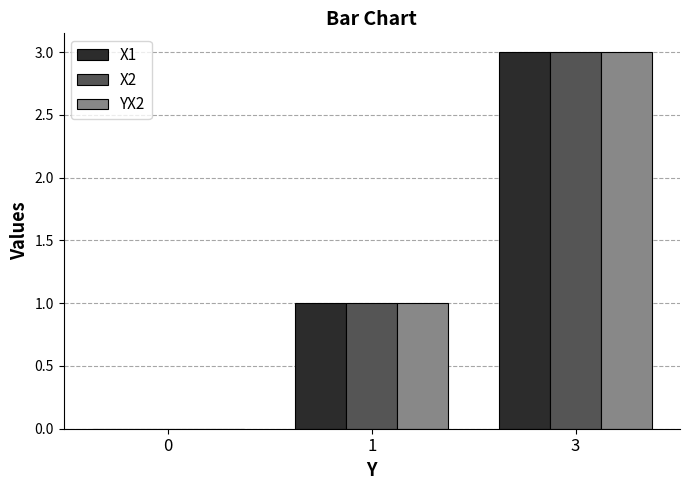

How many distinct data groups are displayed?

3